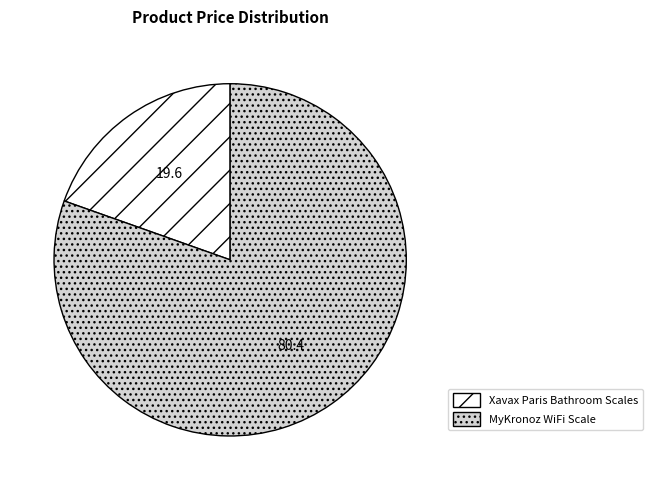

Which slice represents more than half of the pie?

MyKronoz WiFi Scale